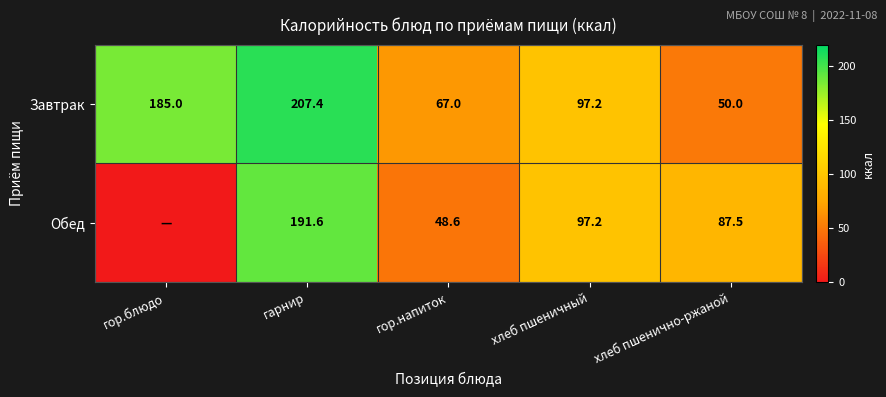

What is the difference between the maximum and minimum values in the Завтрак series?

157.4